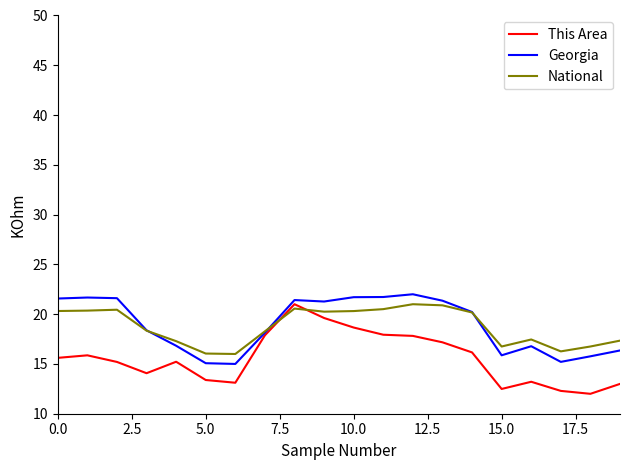

What is the highest value of the This Area series?

21.0